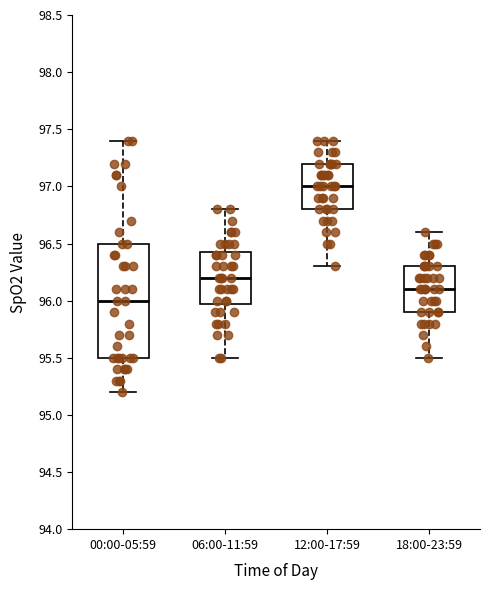

Reading left to right, transcribe this box plot: for each box, give where its median line is, the range the box spans, and where its two whiskers end, as read against the y-axis. The values are not printed on the chart, so give them approximately, as read against the axis.

00:00-05:59: median 96.00, box 95.50 to 96.50, whiskers 95.20 to 97.40
06:00-11:59: median 96.20, box 96.00 to 96.45, whiskers 95.50 to 96.80
12:00-17:59: median 97.00, box 96.80 to 97.20, whiskers 96.30 to 97.40
18:00-23:59: median 96.10, box 95.90 to 96.30, whiskers 95.50 to 96.60